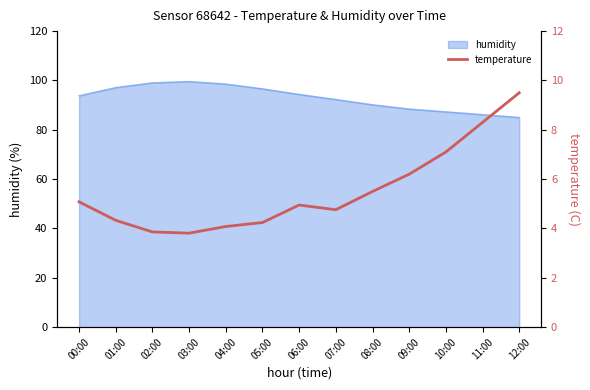

At which category does the data reach its first local peak?

06:00